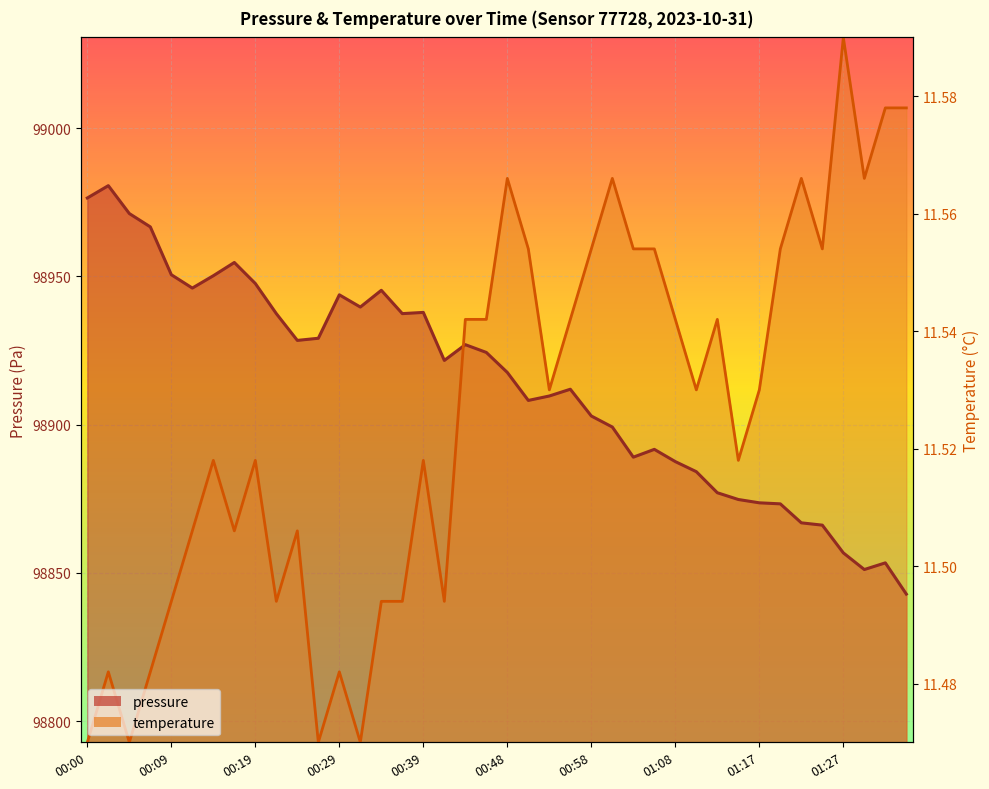

Rank the series by their maximum value, from highest to lowest.

temperature, pressure